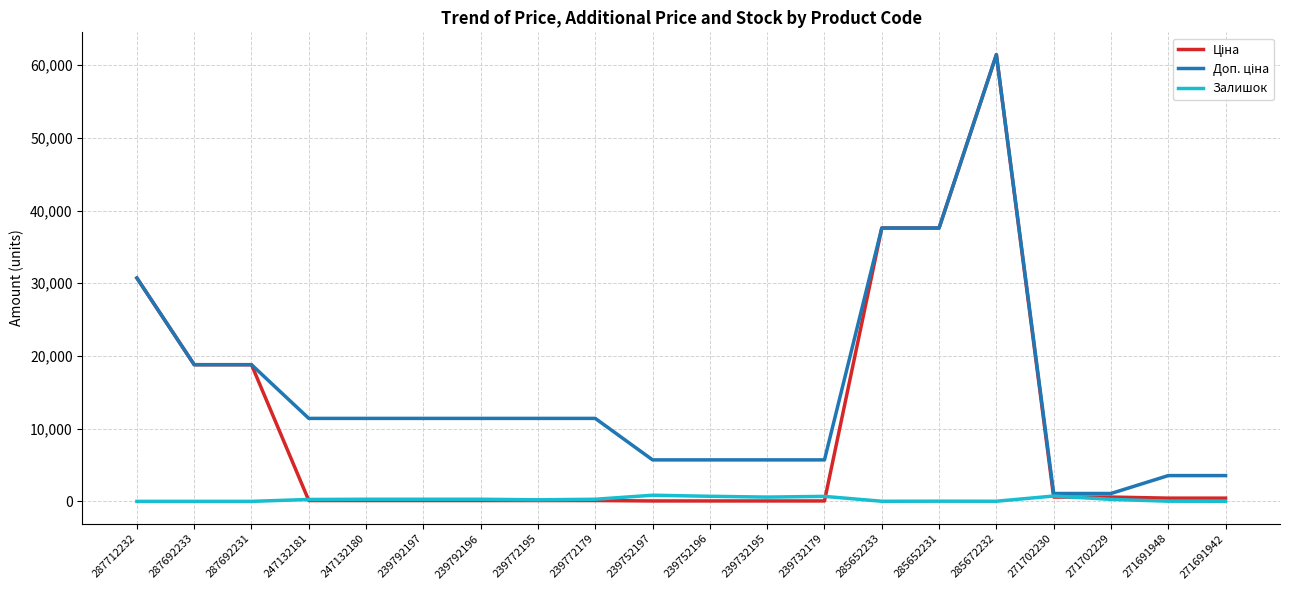

Is it true that Залишок equals 290.0 at 239792196?

True